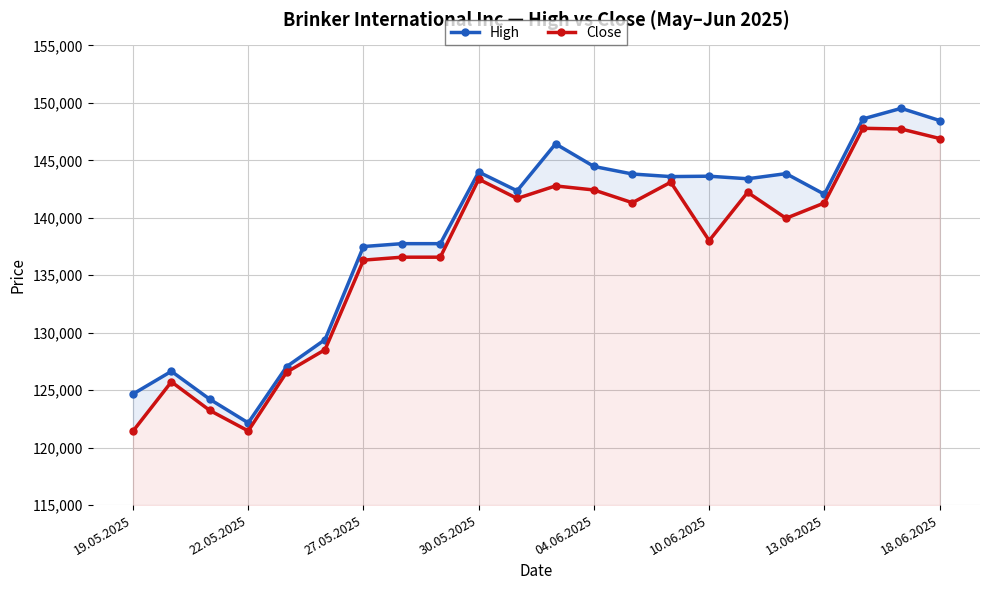

True or false: High and Close cross at least once.

False